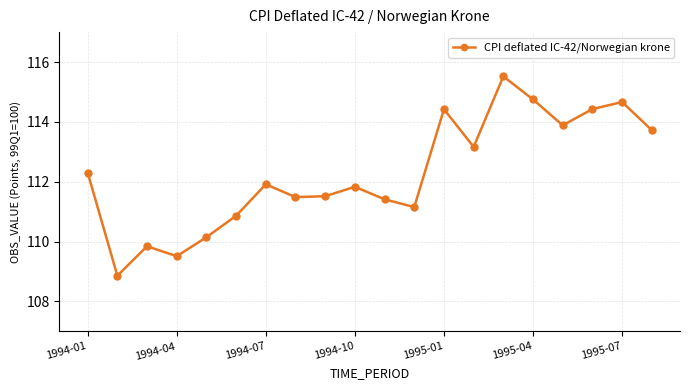

What is the minimum value shown in the chart?

108.9